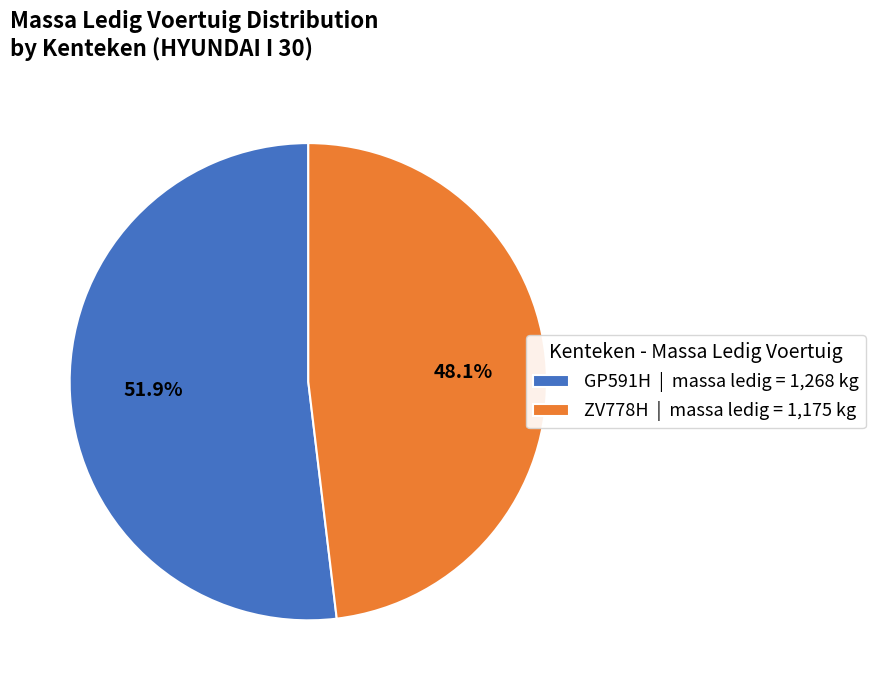

What percentage is NOT represented by ZV778H?

51.9%